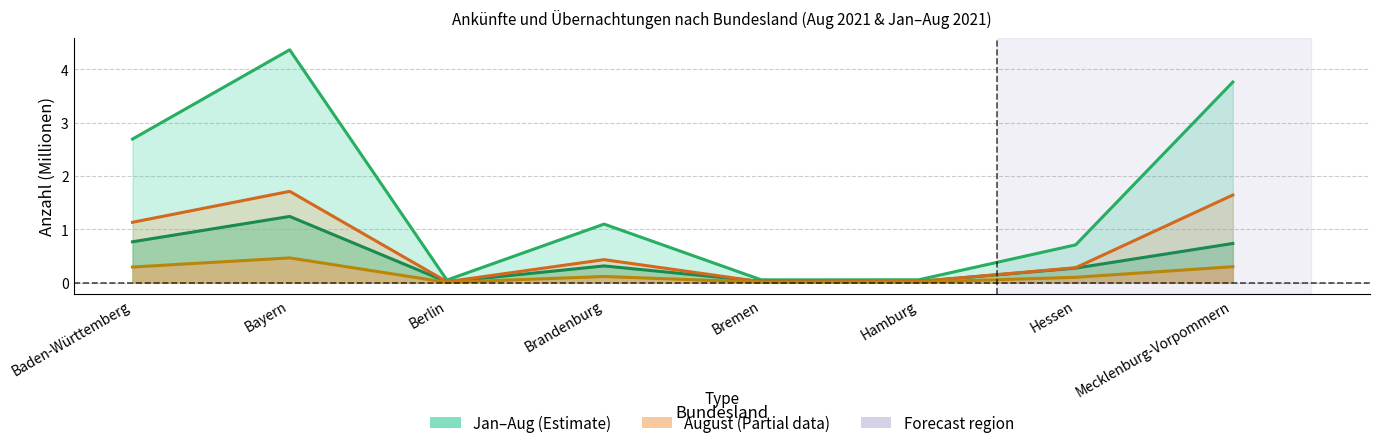

What is the sum of all Übernachtungen_JanAug values?

12.8